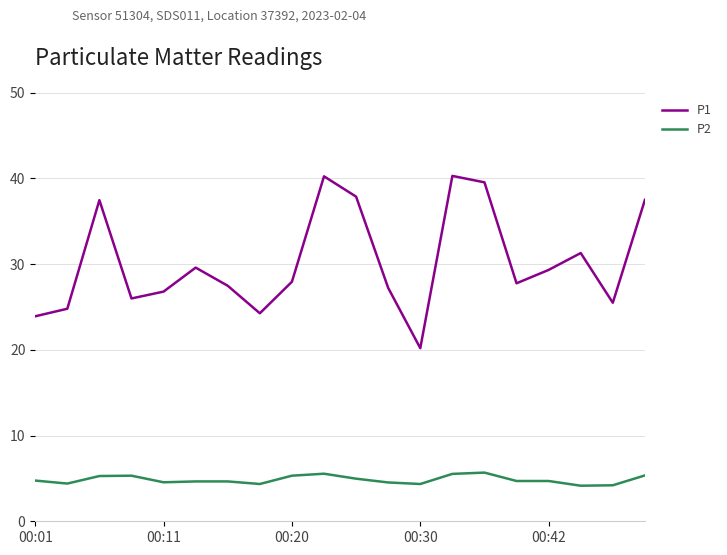

What is the lowest value of the P2 series?

4.2